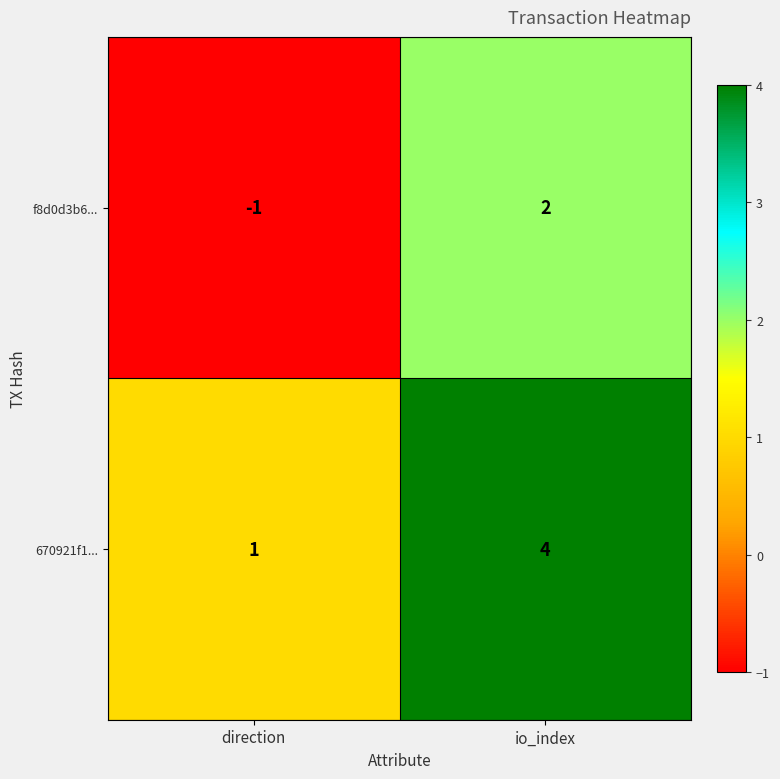

The value of f8d0d3b6... at io_index is 2. True or false?

True